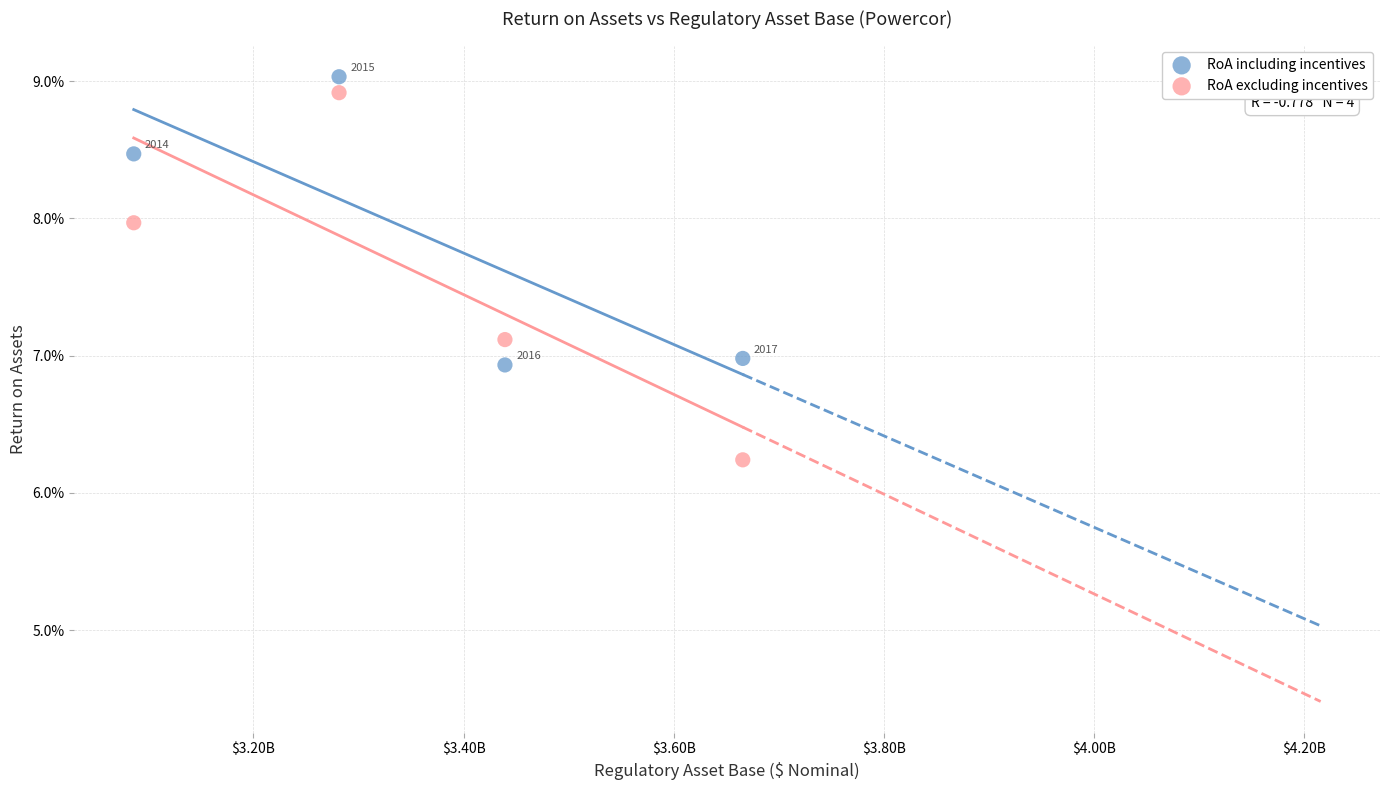

Which series has the largest Y range (max minus min)?

RoA excluding incentives